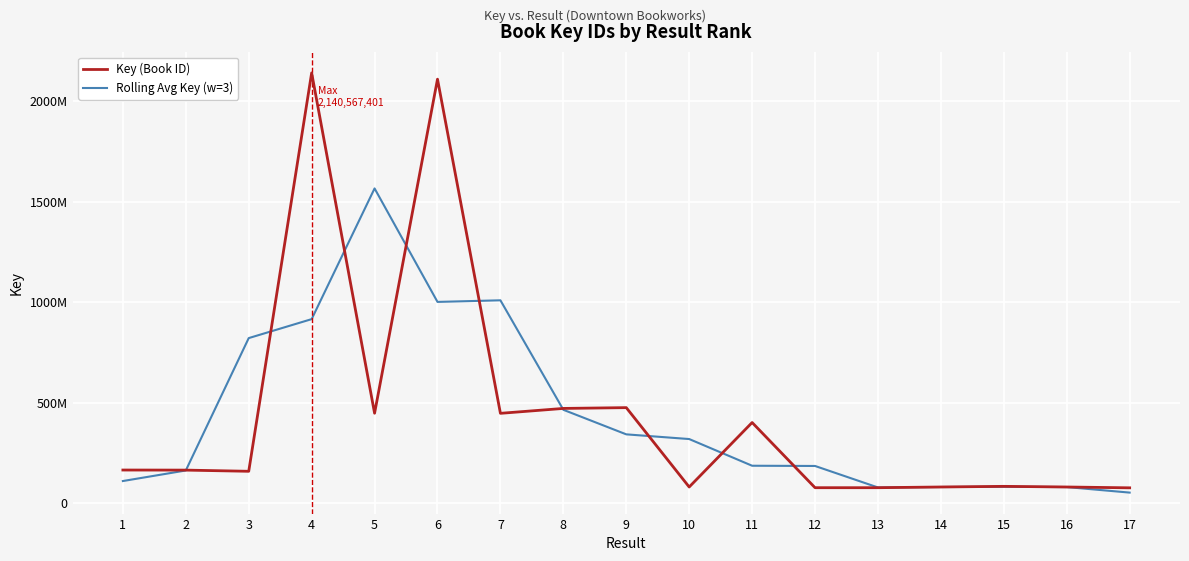

Which series has the widest spread of values?

Key (Book ID)